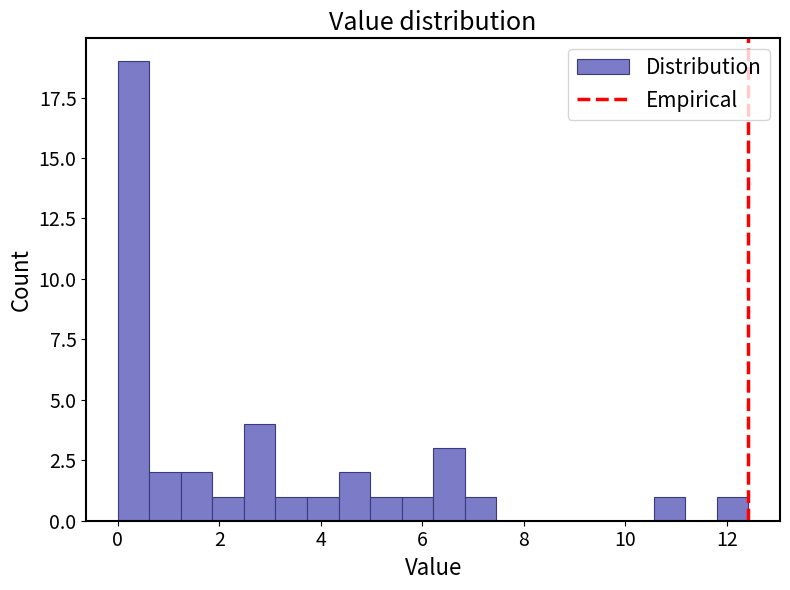

Read against the x-axis, roughly where is the centre of the tallest bar?

0.4